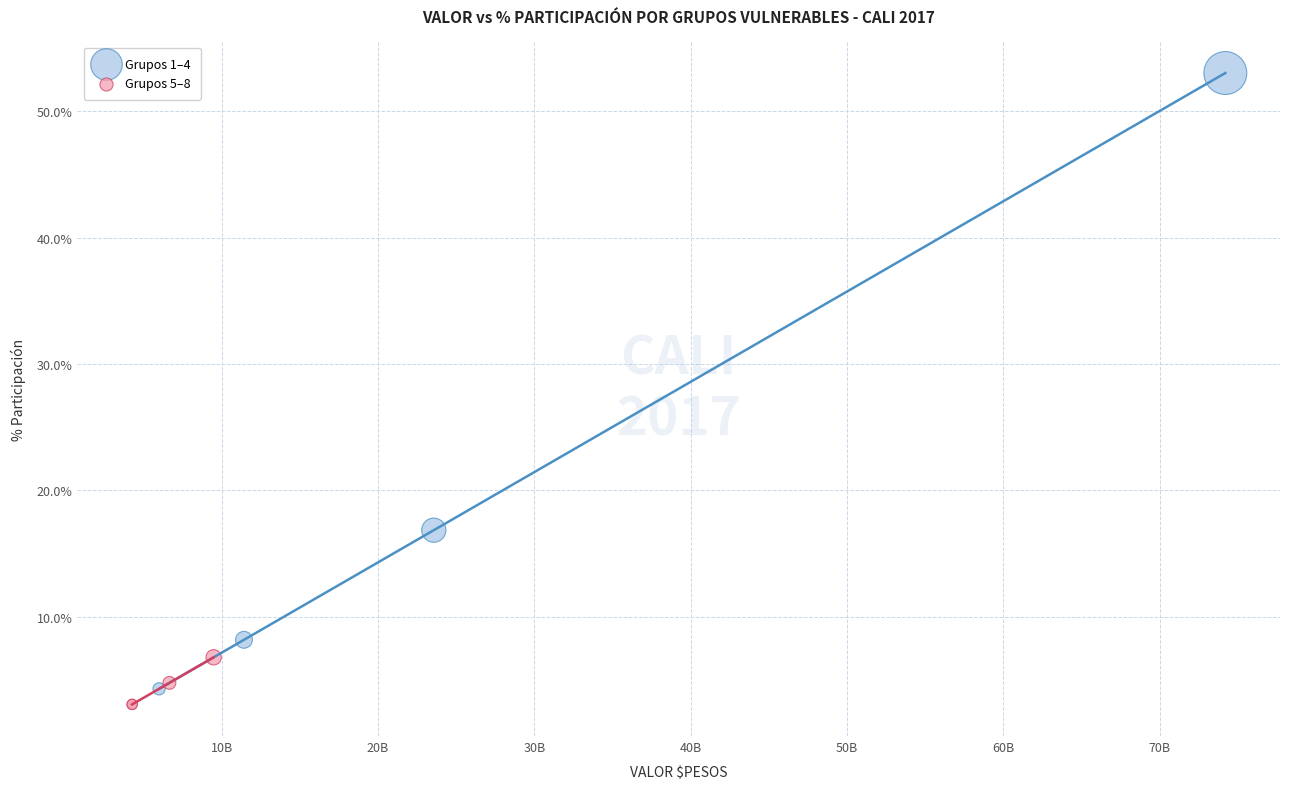

What are all the series names shown in the legend?

Grupos 1–4, Grupos 5–8